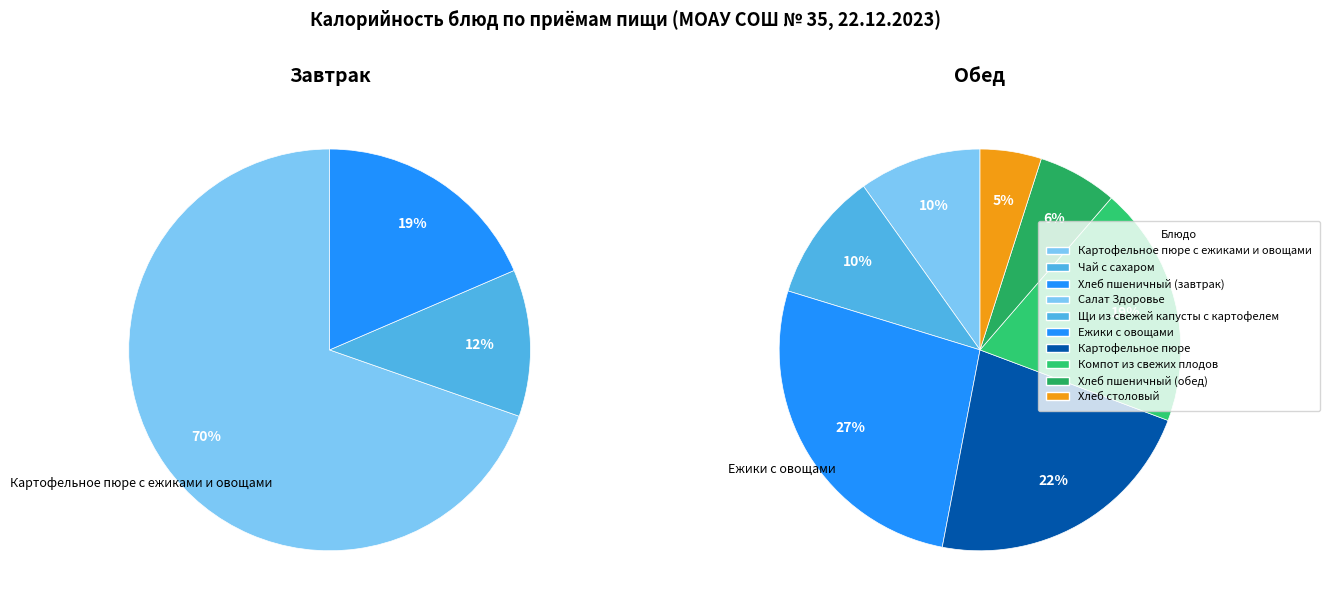

What is the majority slice?

Картофельное пюре с ежиками и овощами